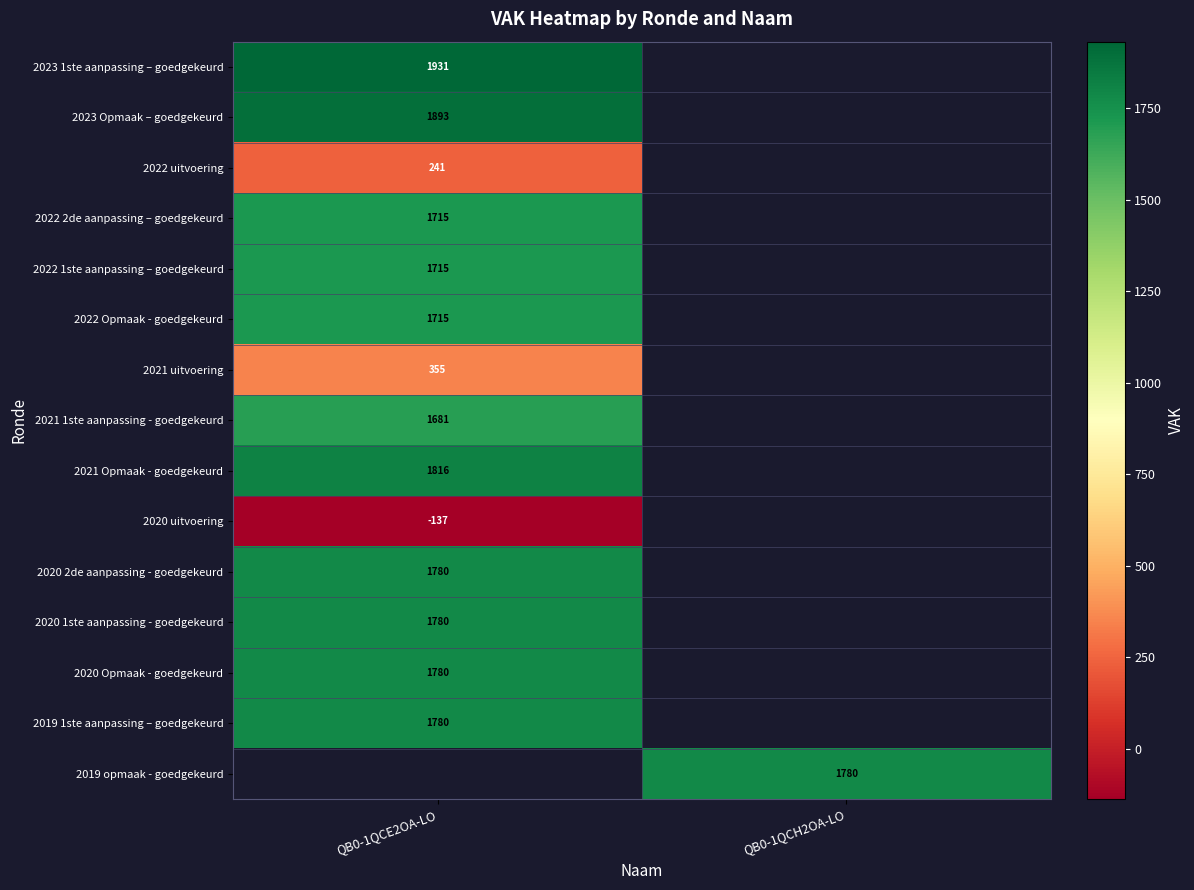

True or false: 2021 uitvoering has a value of 168 at QB0-1QCE2OA-LO.

False